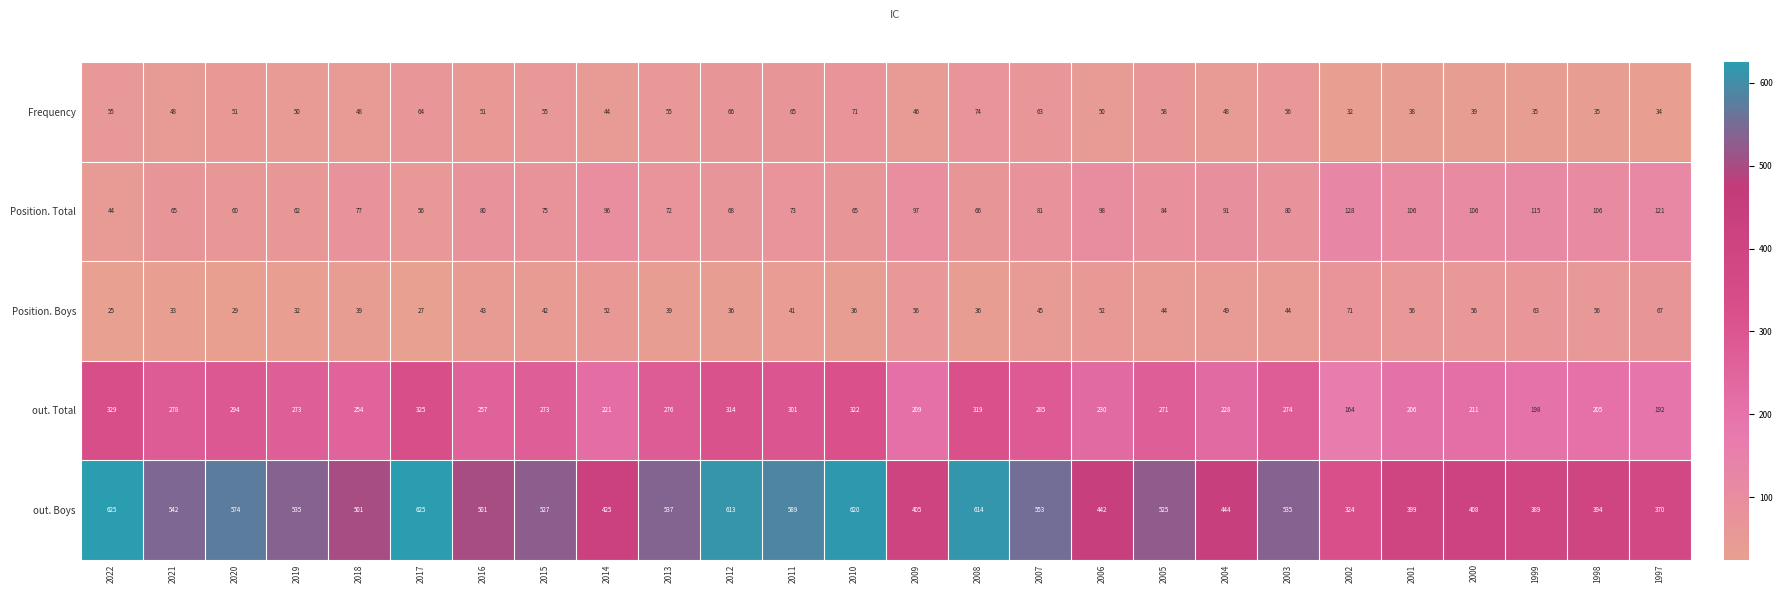

Rank the series by their maximum value, from lowest to highest.

Position. Boys, Frequency, Position. Total, out. Total, out. Boys